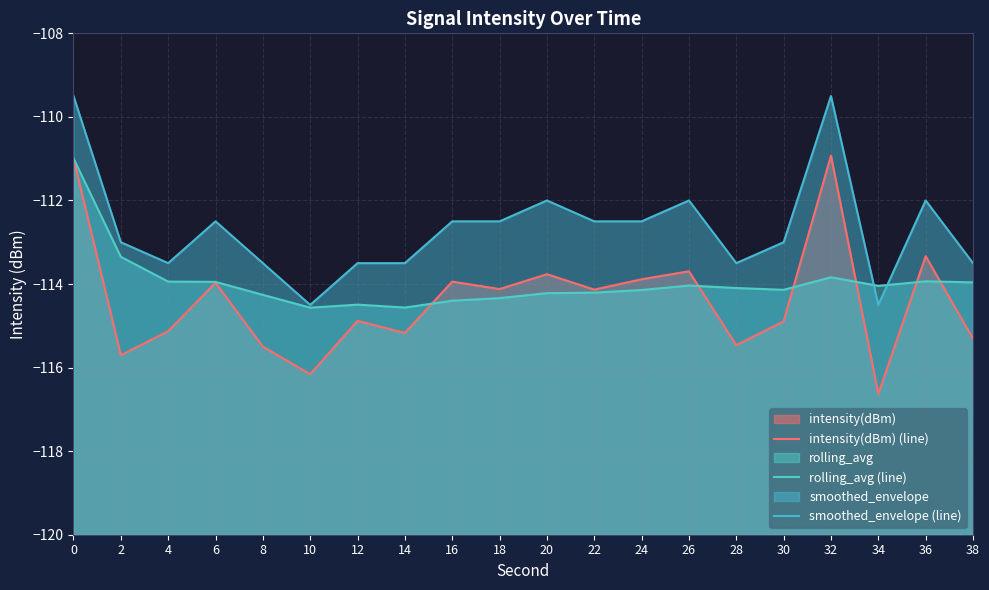

Is it true that intensity(dBm) (line) equals -115.5 at 28?

True